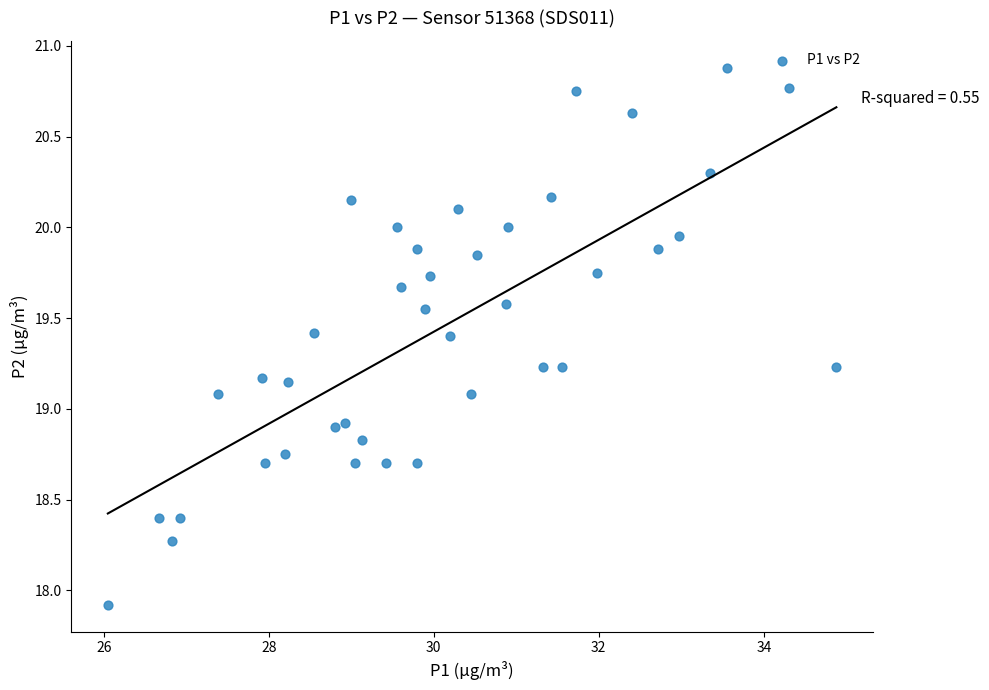

What is the range of Y values (max minus min)?

3.0